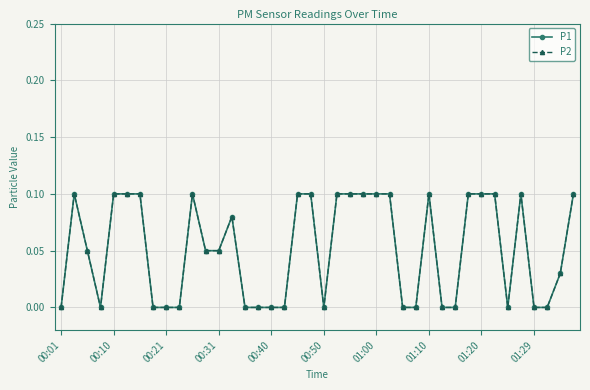

At how many categories does at least one series exceed 0?

23